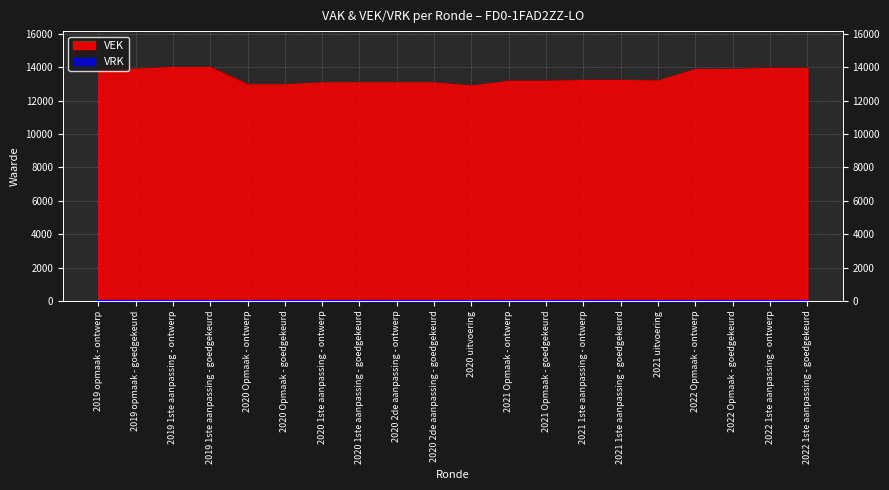

Between 2020 Opmaak - ontwerp and 2020 2de aanpassing - ontwerp, which is larger?

2020 2de aanpassing - ontwerp